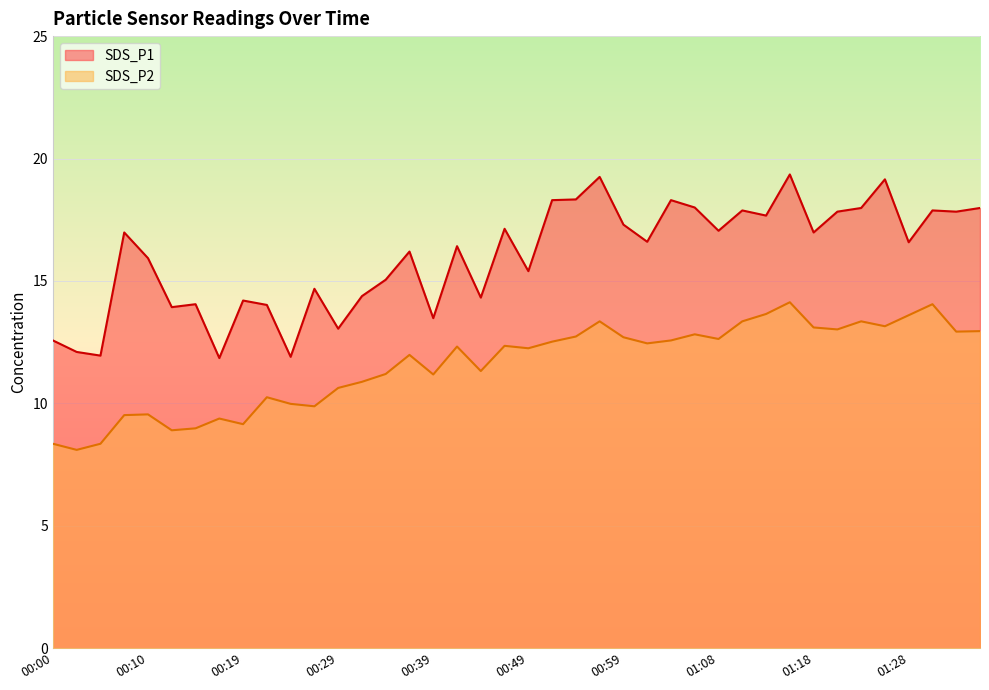

What is the minimum value shown in the chart?

8.1